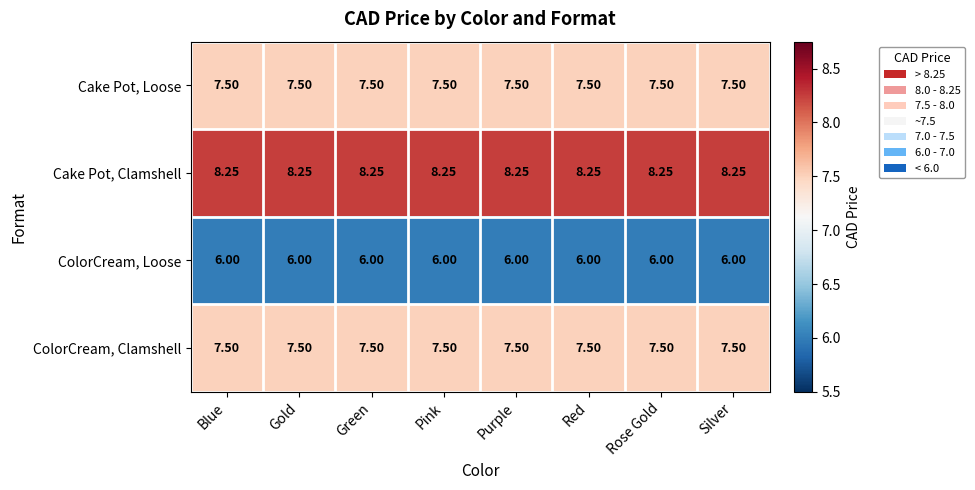

Which series has the largest total across all categories?

Cake Pot, Clamshell